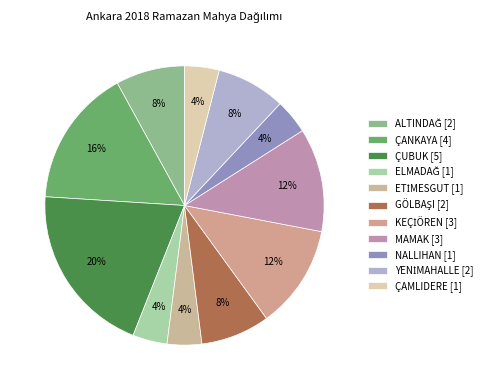

How many segments does this pie chart have?

11